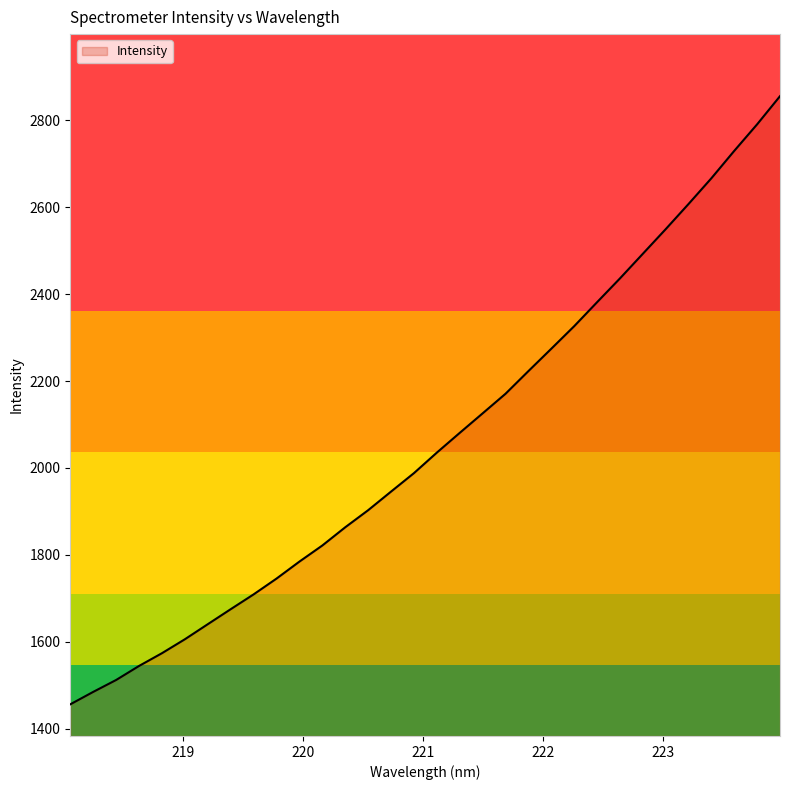

What is the maximum value shown in the chart?

2855.3